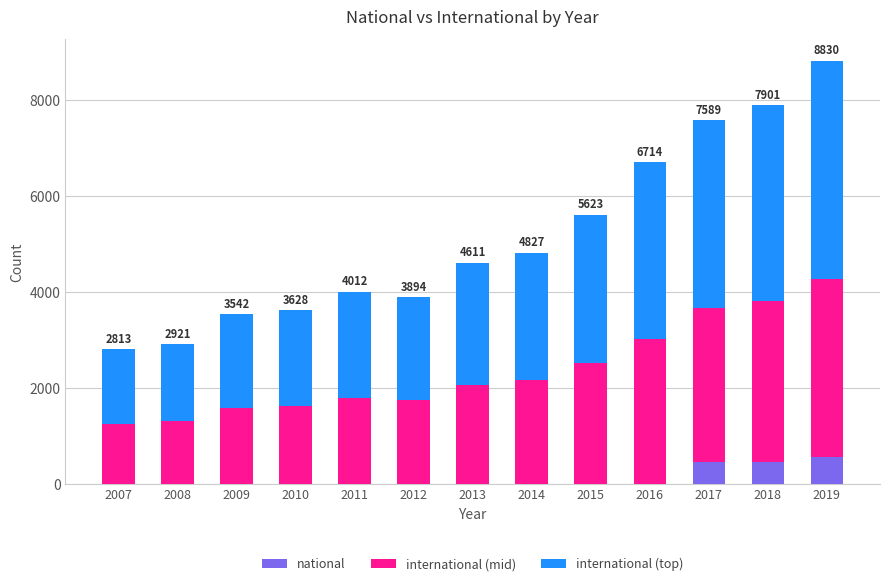

What is the total value across all series at 2018?

7901.0